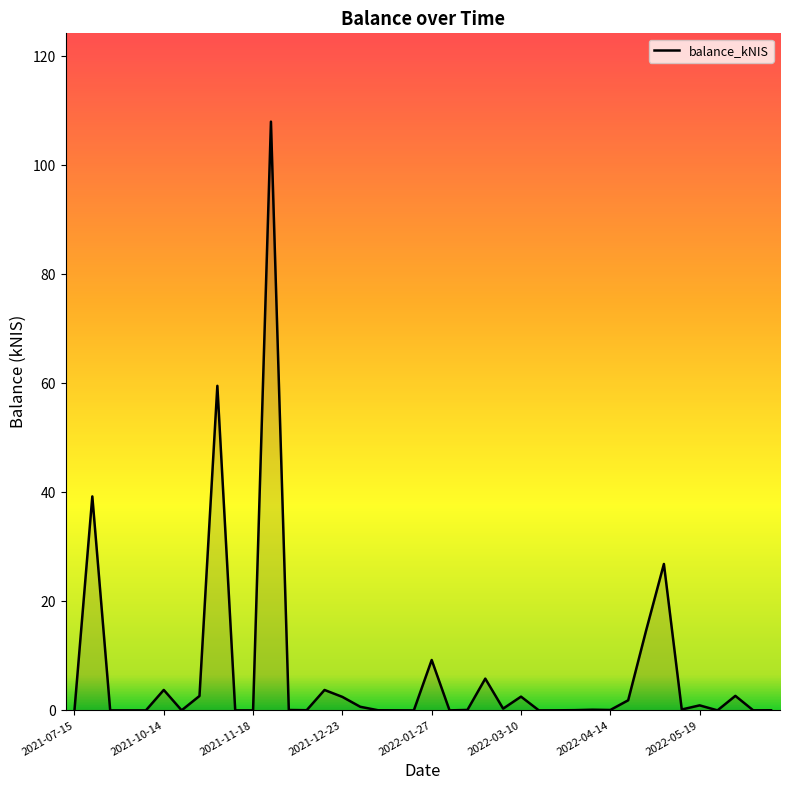

What is the maximum value shown in the chart?

108.0